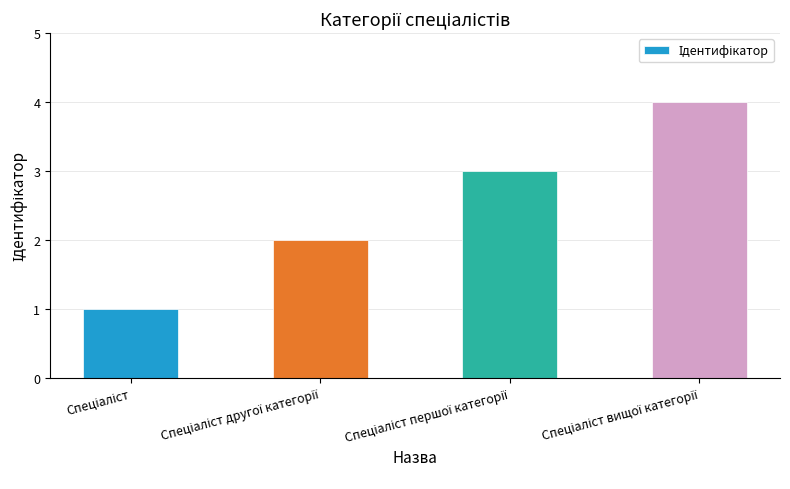

Count the values in the range 2 to 4.

3